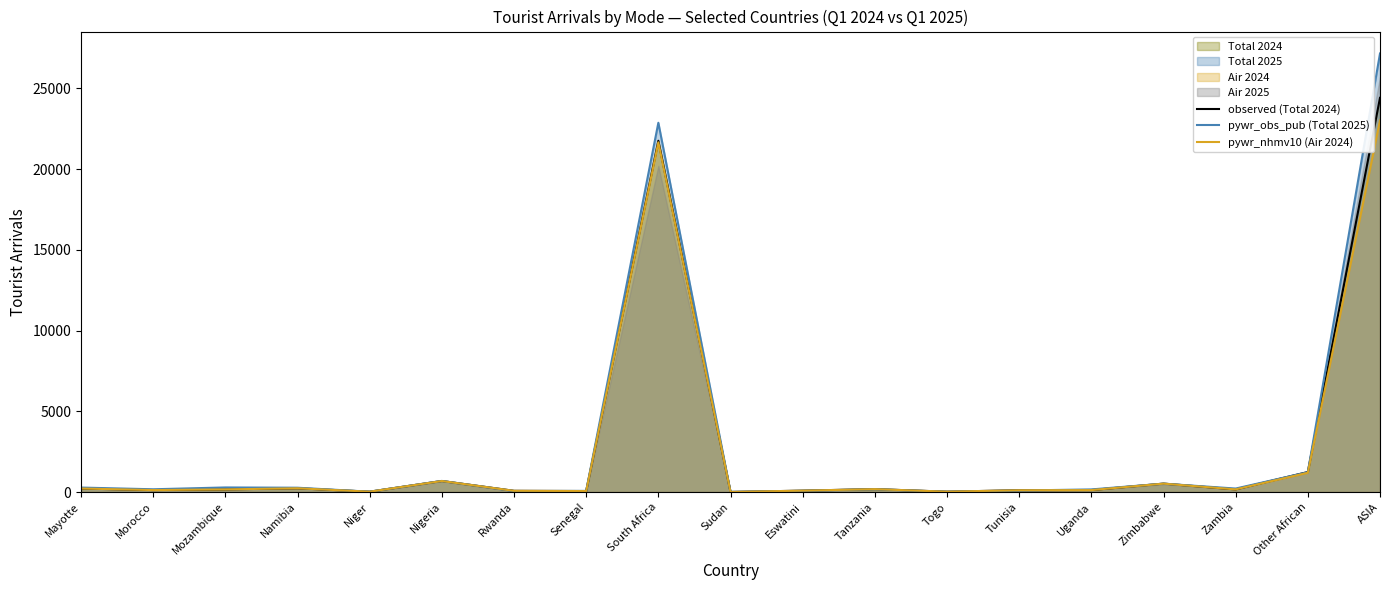

Which series has the largest total across all categories?

pywr_obs_pub (Total 2025)